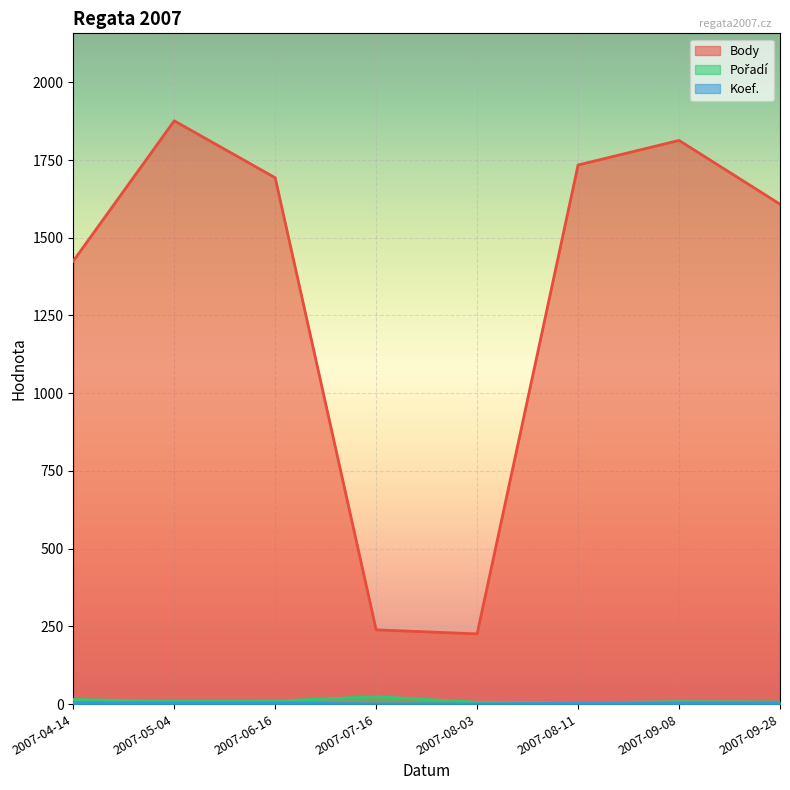

At 2007-05-04, list the series in order from smallest to largest.

Koef., Pořadí, Body